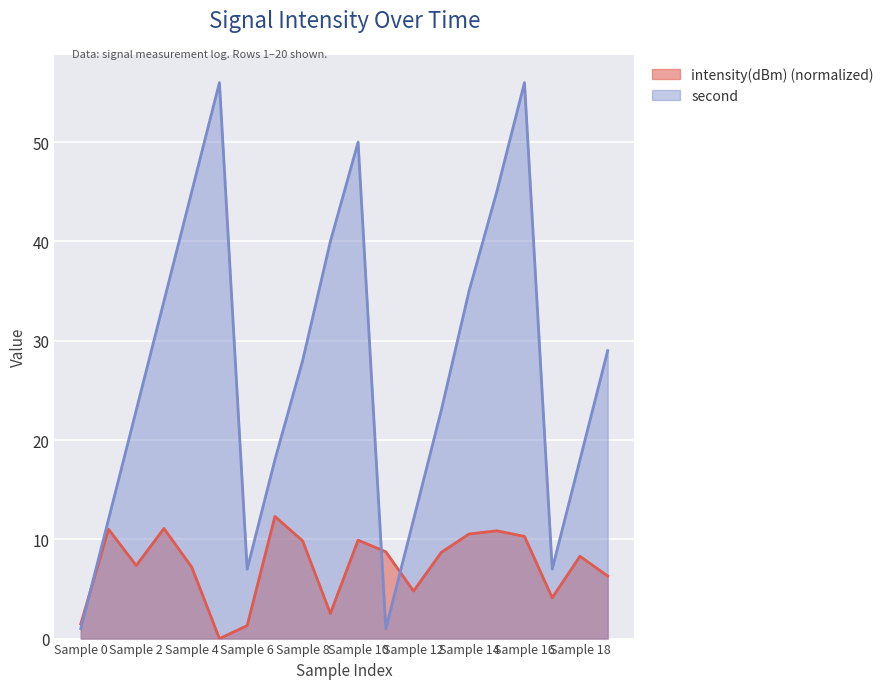

True or false: second has a value of 53.9 at 3.

False